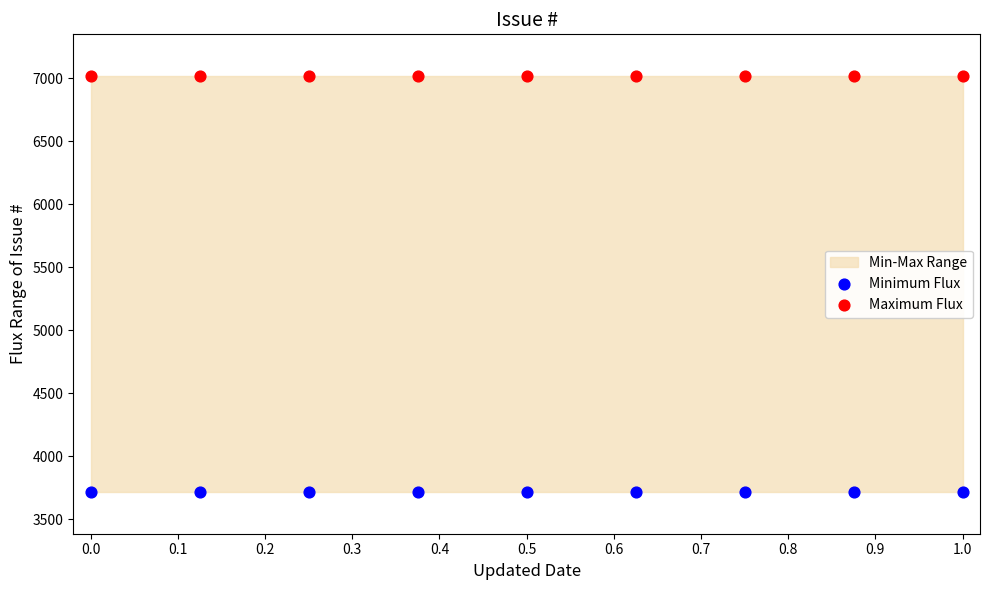

Which series reaches the maximum Y coordinate?

Maximum Flux